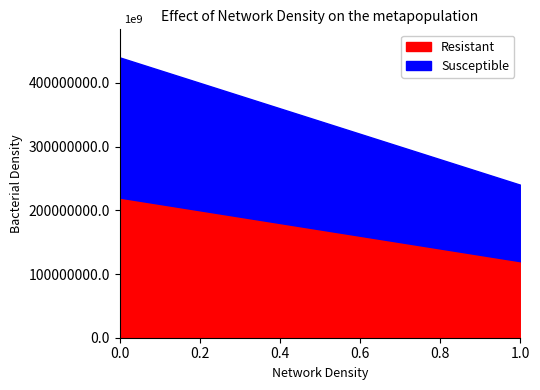

Does the chart have visible grid lines?

No